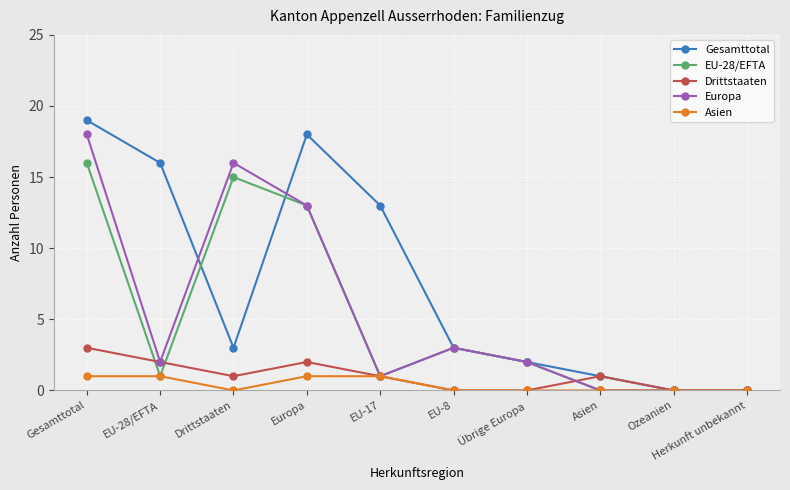

What is the difference between the maximum and second lowest values in the Drittstaaten series?

3